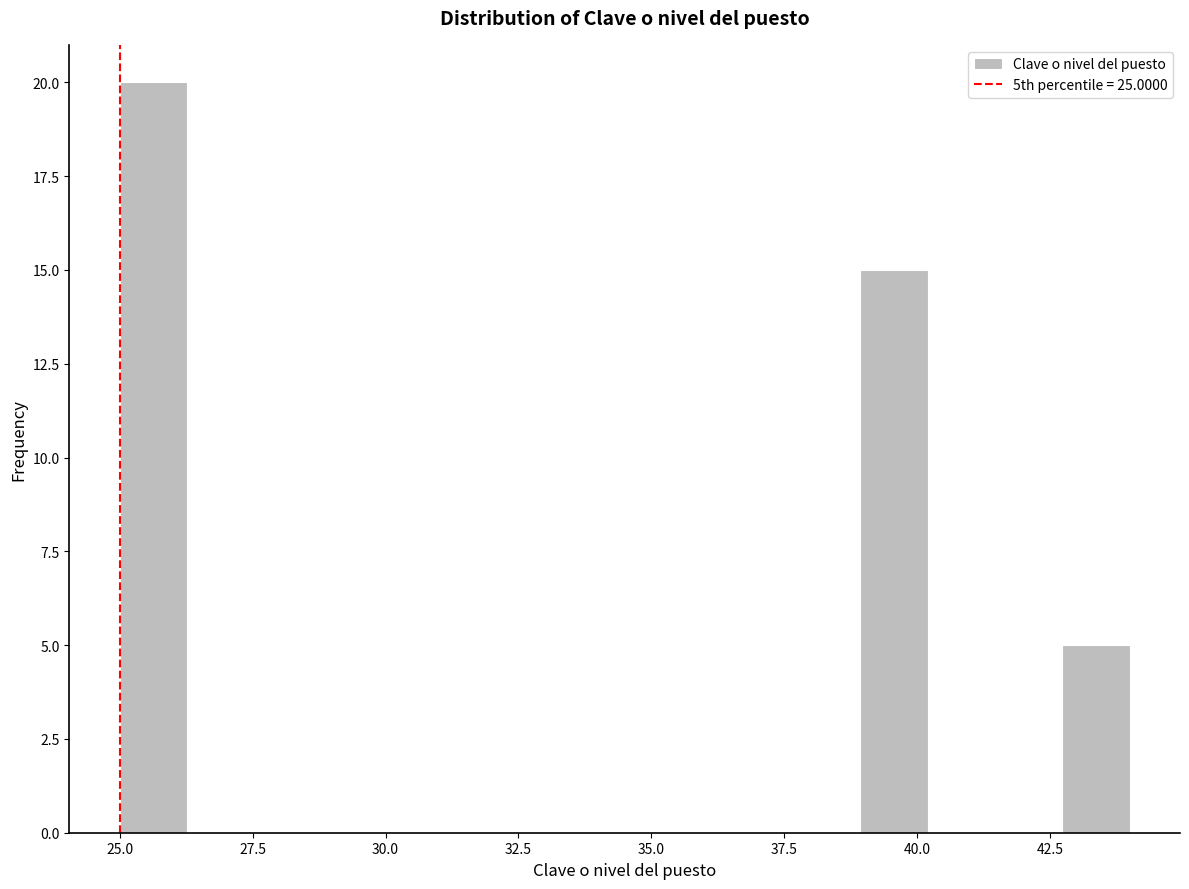

Around what value on the x-axis is the tallest bar? Give the approximate position of its centre, as read against the axis.

25.5